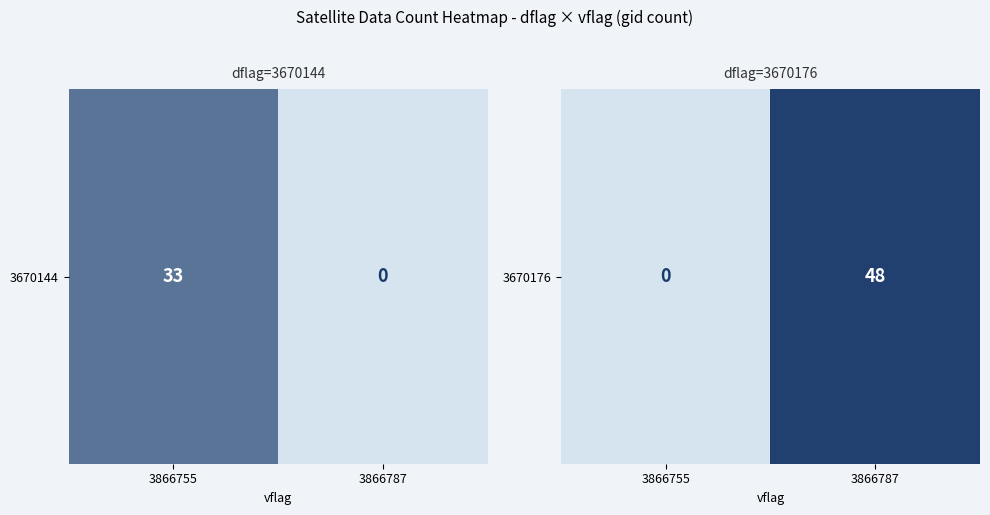

What is the greatest value displayed?

48